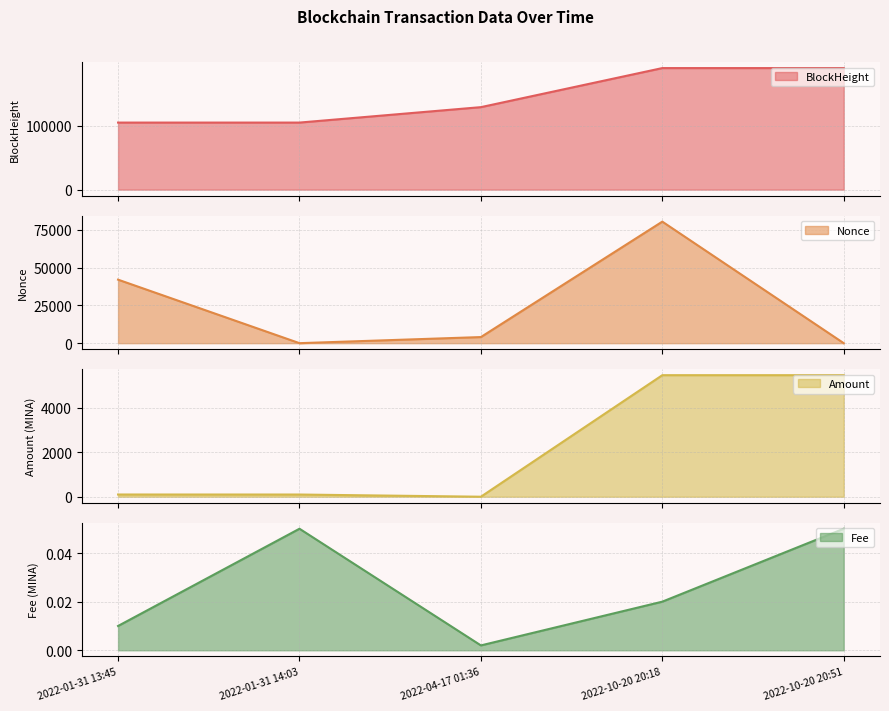

Which series ends up on top after the final intersection of Amount and Fee?

Amount